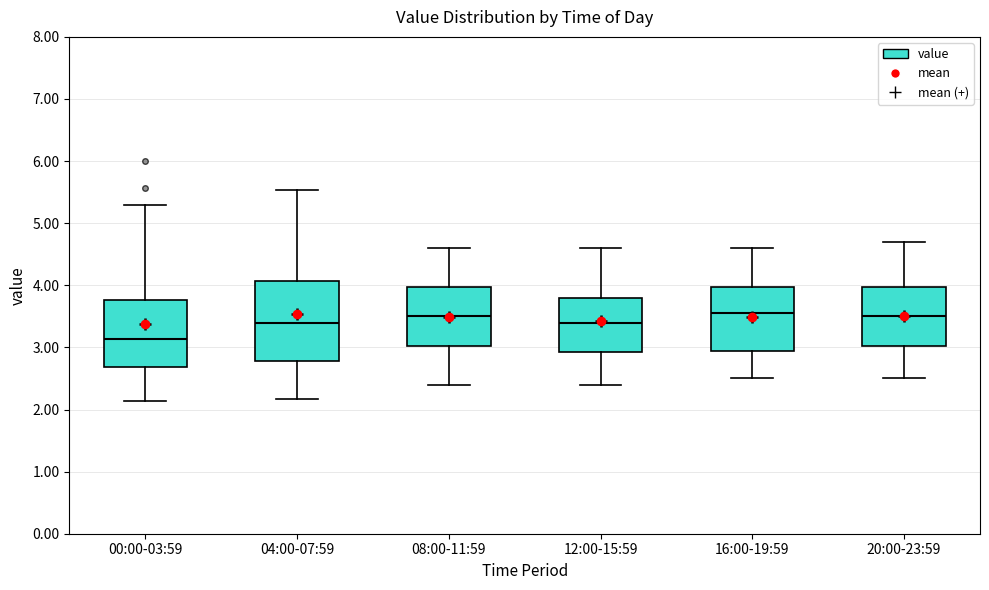

Which box is the tallest, from its lower edge to its upper edge?

04:00-07:59